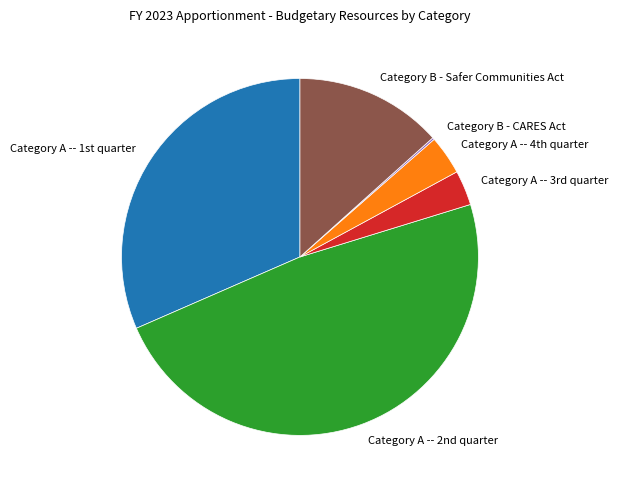

Is there any slice that represents more than half of the pie?

No